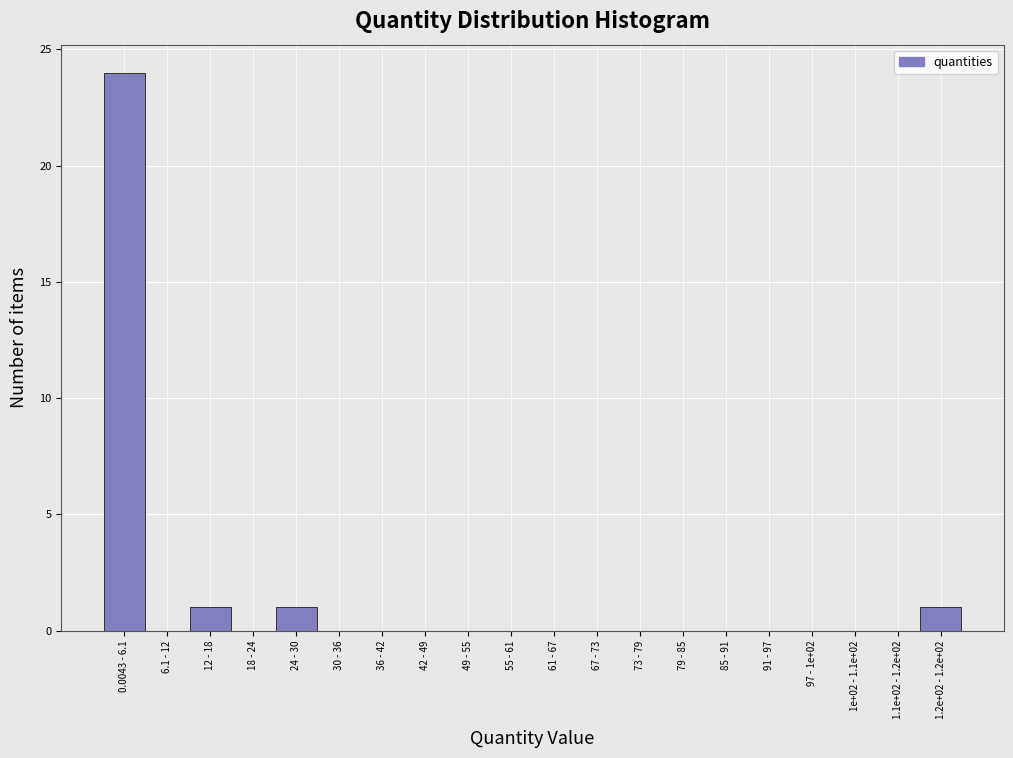

Reading left to right, transcribe all the data shown in this chart.

0.0043 - 6.1=24	6.1 - 12=0	12 - 18=1	18 - 24=0	24 - 30=1	30 - 36=0	36 - 42=0	42 - 49=0	49 - 55=0	55 - 61=0	61 - 67=0	67 - 73=0	73 - 79=0	79 - 85=0	85 - 91=0	91 - 97=0	97 - 1e+02=0	1e+02 - 1.1e+02=0	1.1e+02 - 1.2e+02=0	1.2e+02 - 1.2e+02=1